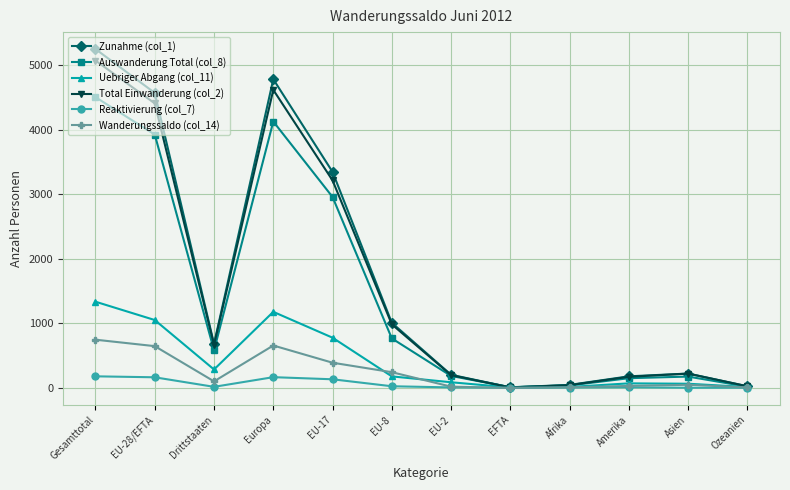

What is the average value of the Auswanderung Total (col_8) series?

1453